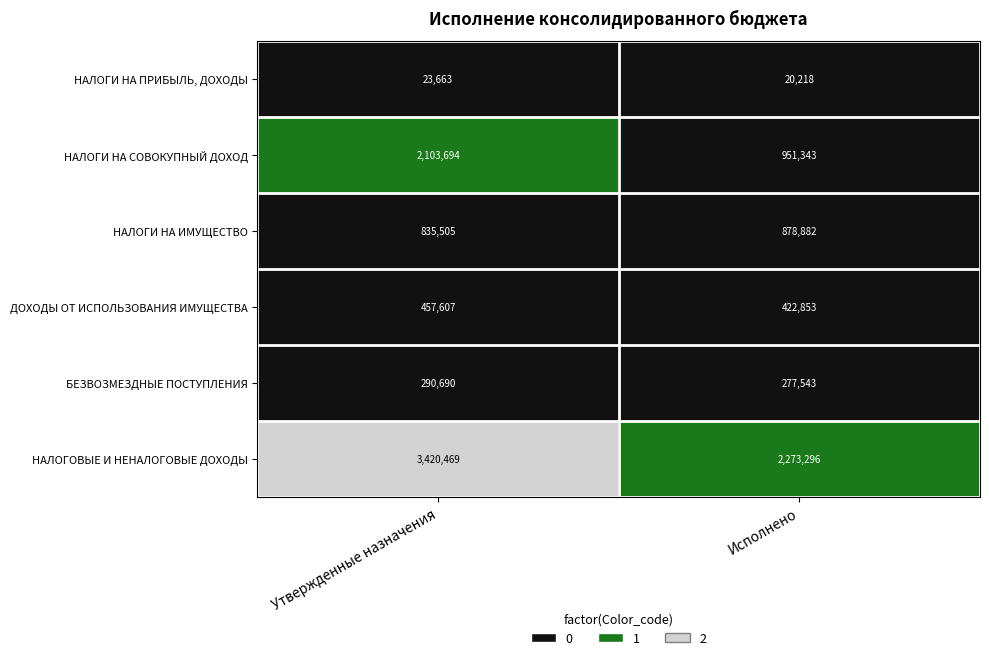

How many data points does each series have?

2